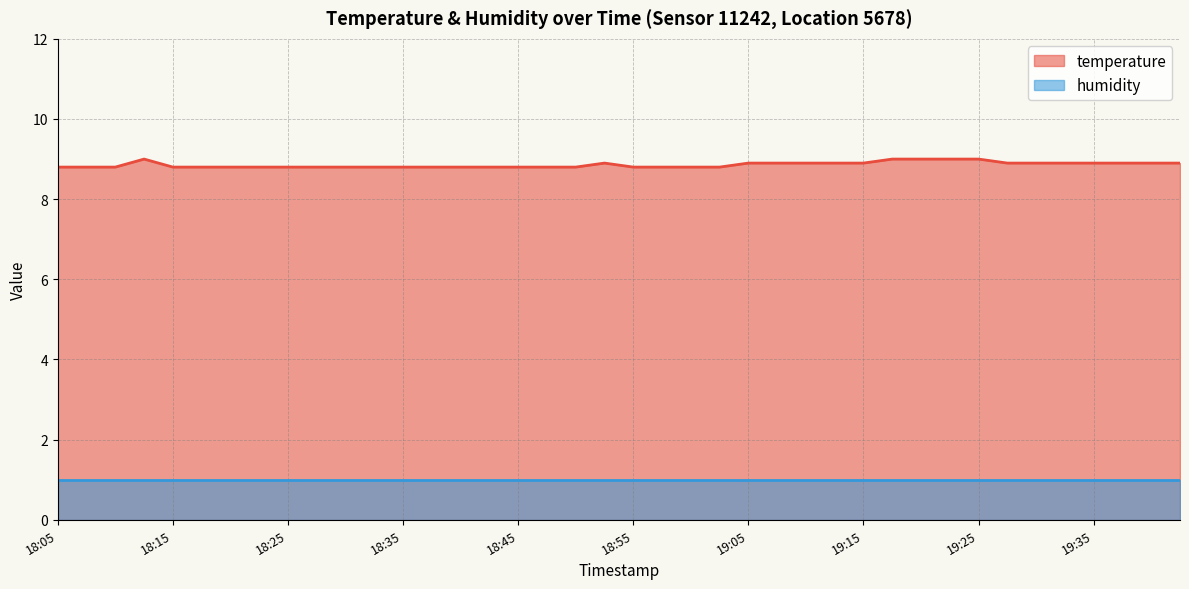

Rank the categories by value from highest to lowest.

18:13, 19:17, 19:20, 19:22, 19:25, 18:52, 19:05, 19:07, 19:10, 19:12, 19:15, 19:27, 19:30, 19:32, 19:35, 19:37, 19:40, 19:42, 18:05, 18:08, 18:10, 18:15, 18:18, 18:20, 18:23, 18:25, 18:28, 18:30, 18:33, 18:35, 18:38, 18:40, 18:42, 18:45, 18:47, 18:50, 18:55, 18:57, 19:00, 19:02